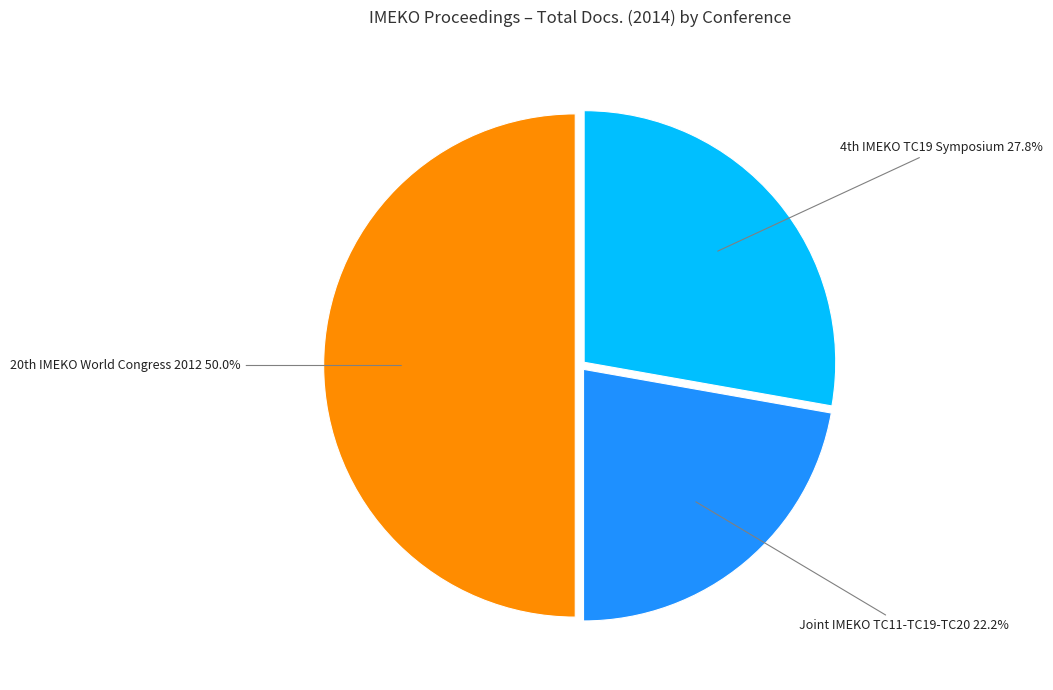

How many slices are in this pie chart?

3